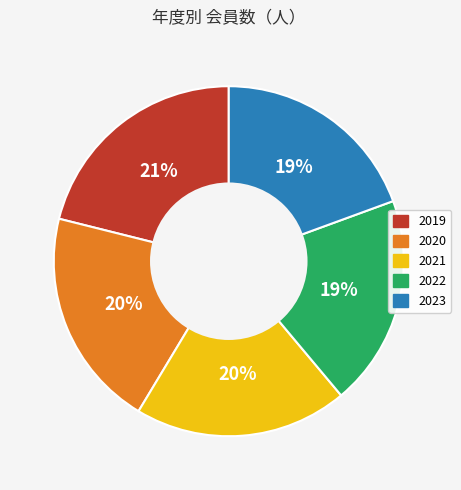

Do 2023 and 2022 together represent more than half of the pie?

No